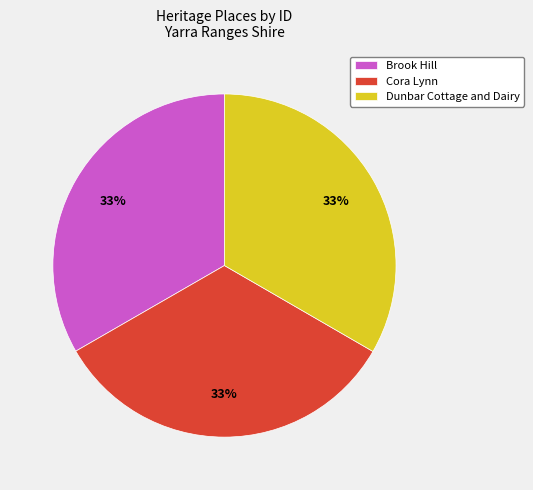

What percentage is the Brook Hill slice, to the nearest percent?

33%